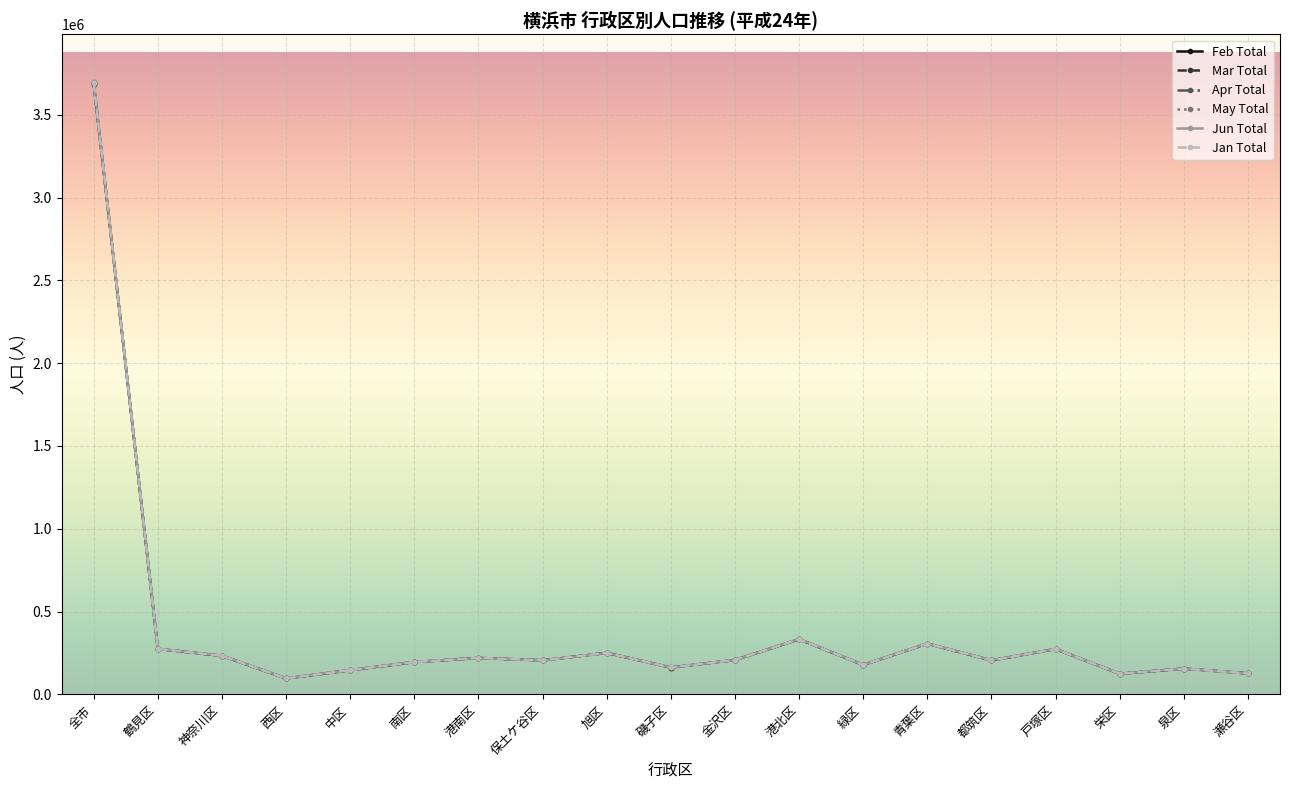

Between 戸塚区 and 栄区, which series saw the biggest shift?

May Total